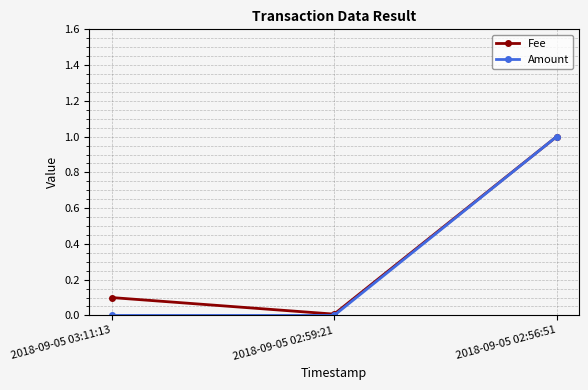

Is it true that Amount equals 0.4 at 2018-09-05 02:56:51?

False